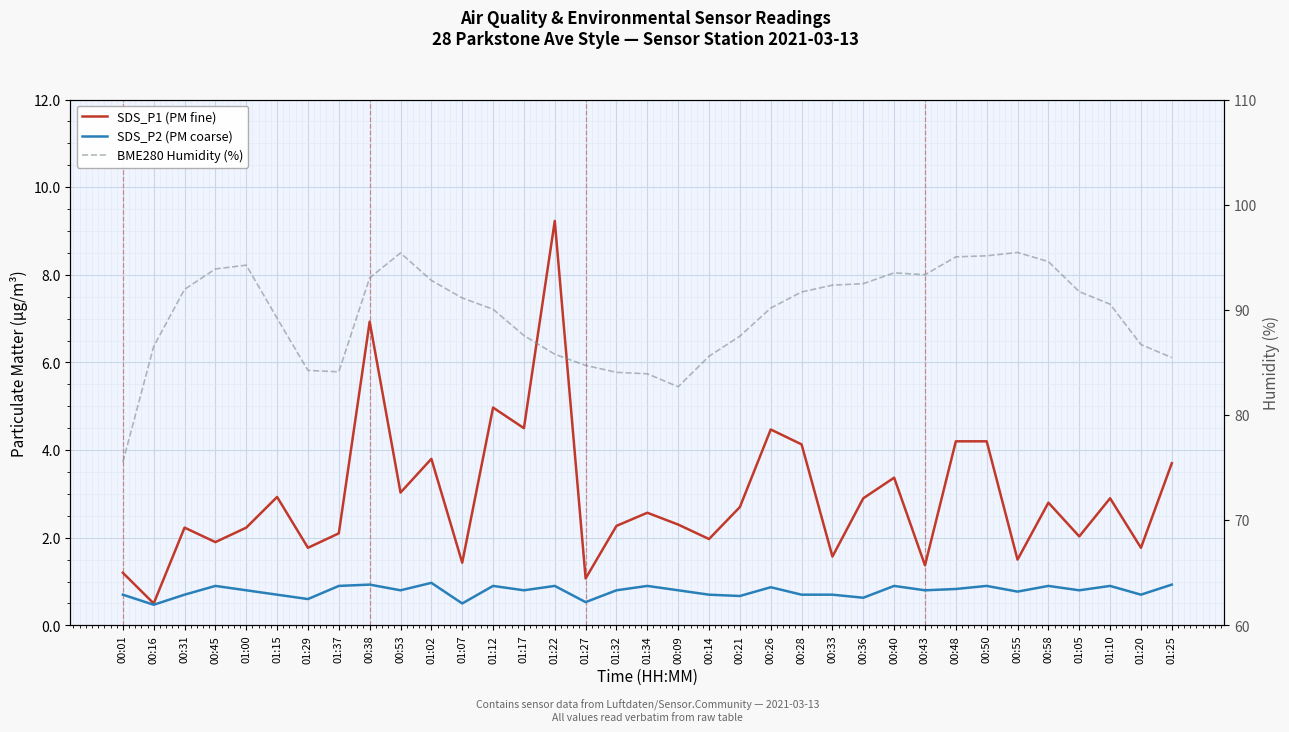

What is the label of the 24th point from the right?

01:07